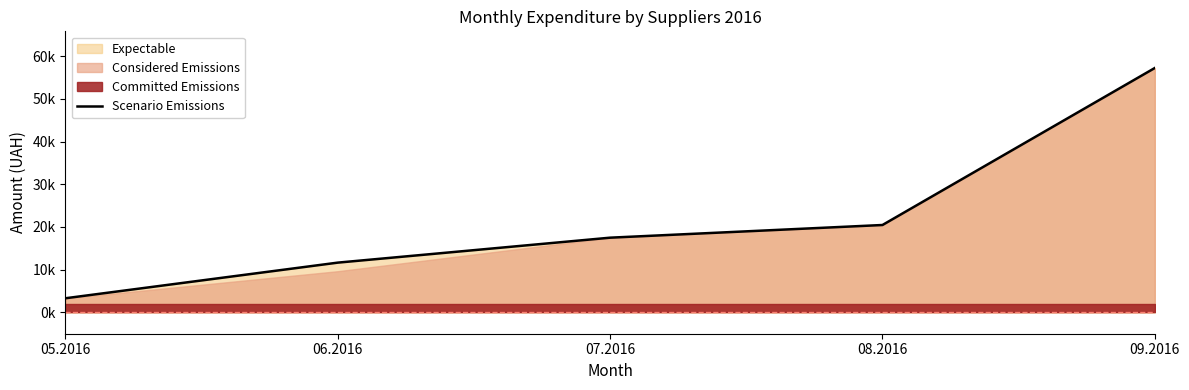

Is it true that the value at 08.2016 is 20456.7?

True